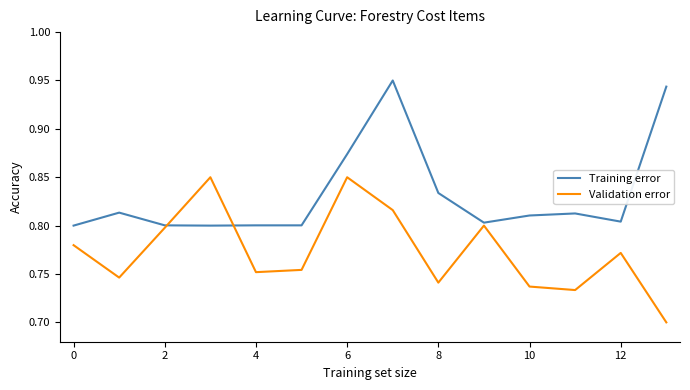

How many interior local peaks does the Validation error series have?

4